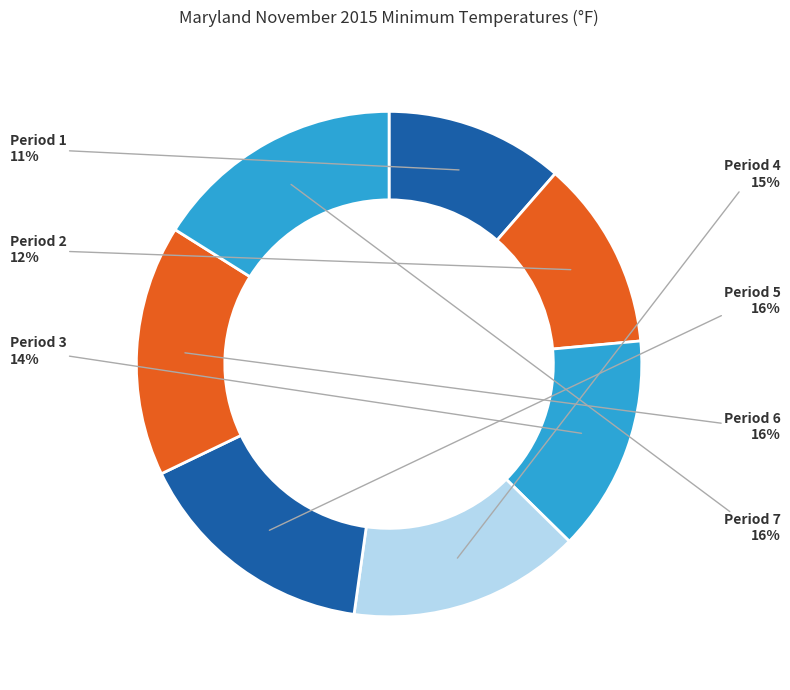

Does Period 5 account for over 50% of the chart?

No